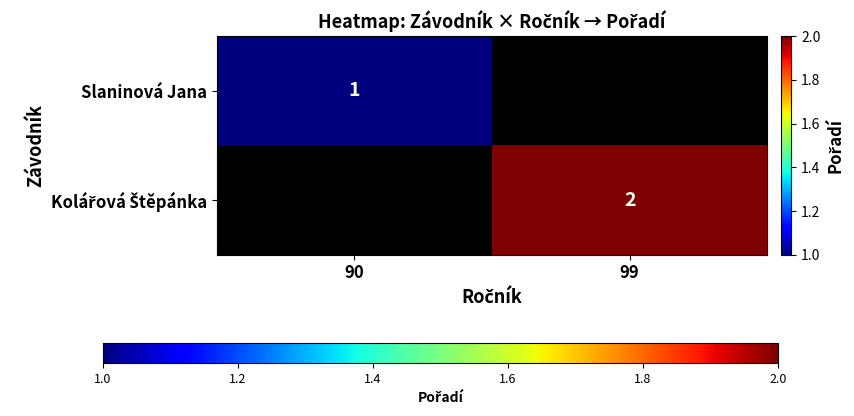

True or false: Slaninová Jana has a value of 1 at 90.

True